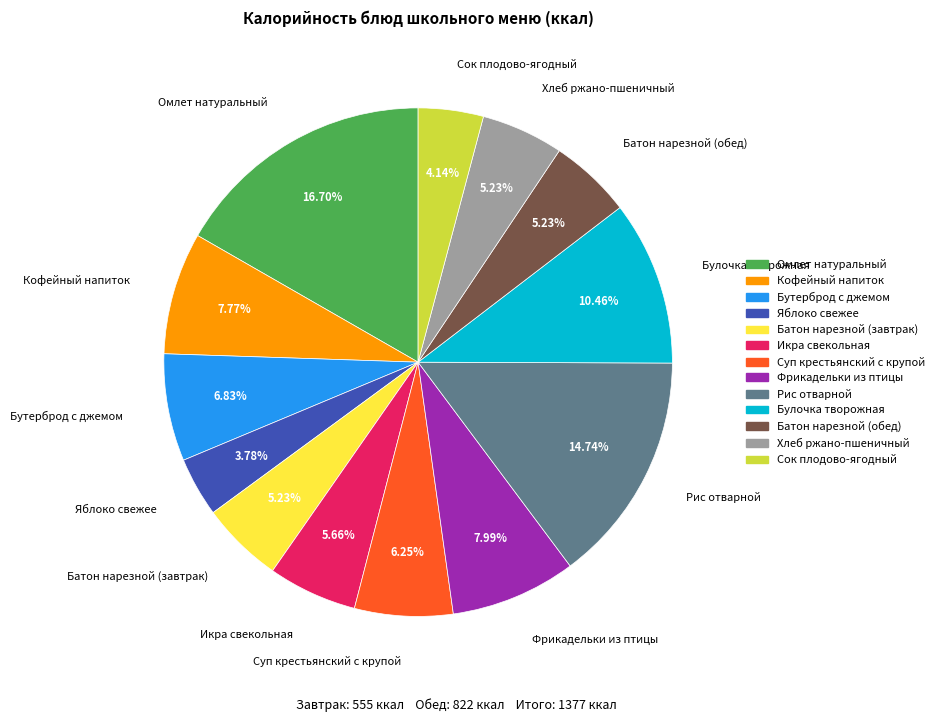

Between Хлеб ржано-пшеничный and Омлет натуральный, which is larger?

Омлет натуральный